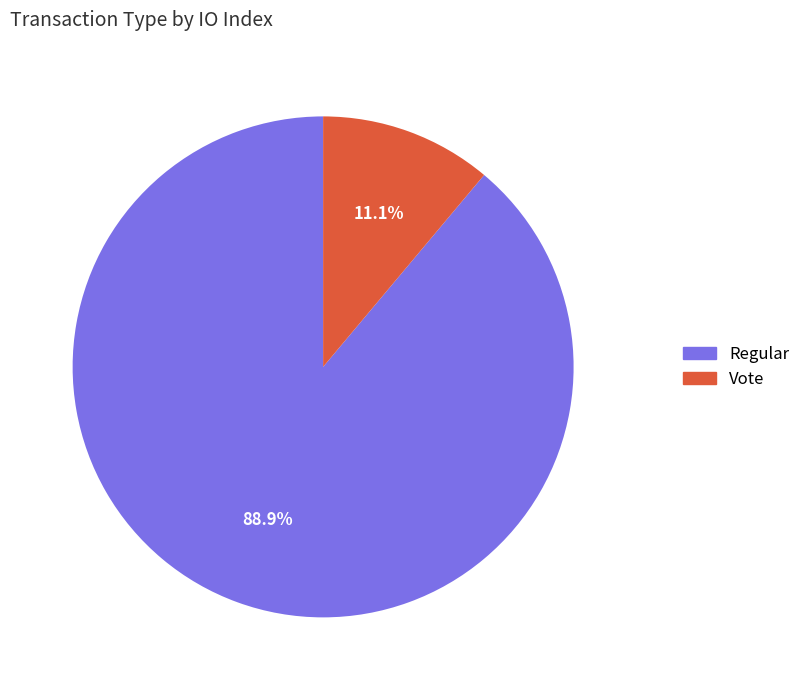

What is the majority slice?

Regular